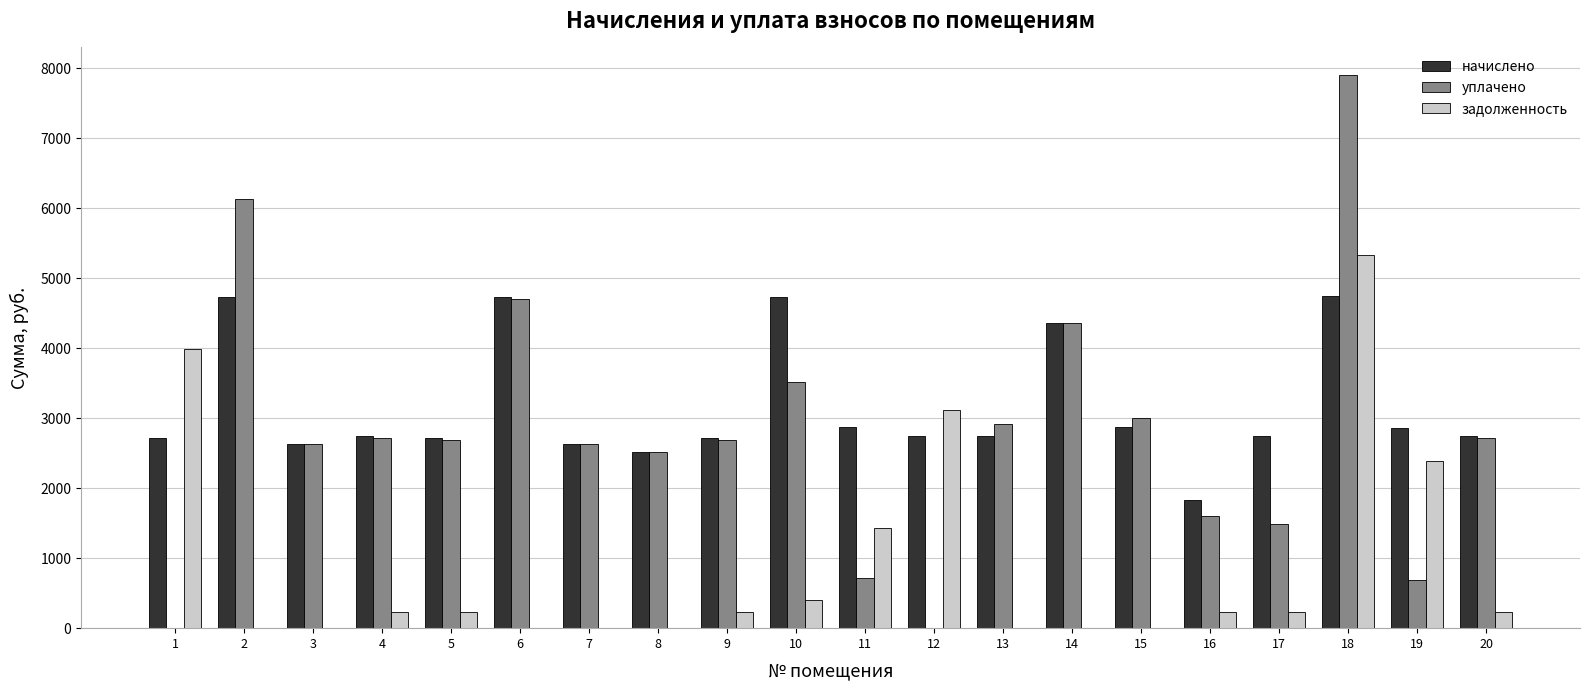

What is the total value across all series at 3?

5257.9